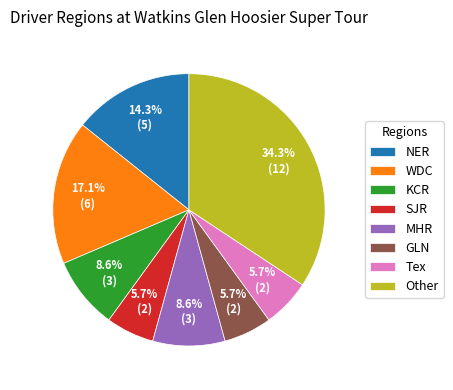

To the nearest percent, what portion does GLN represent?

6%